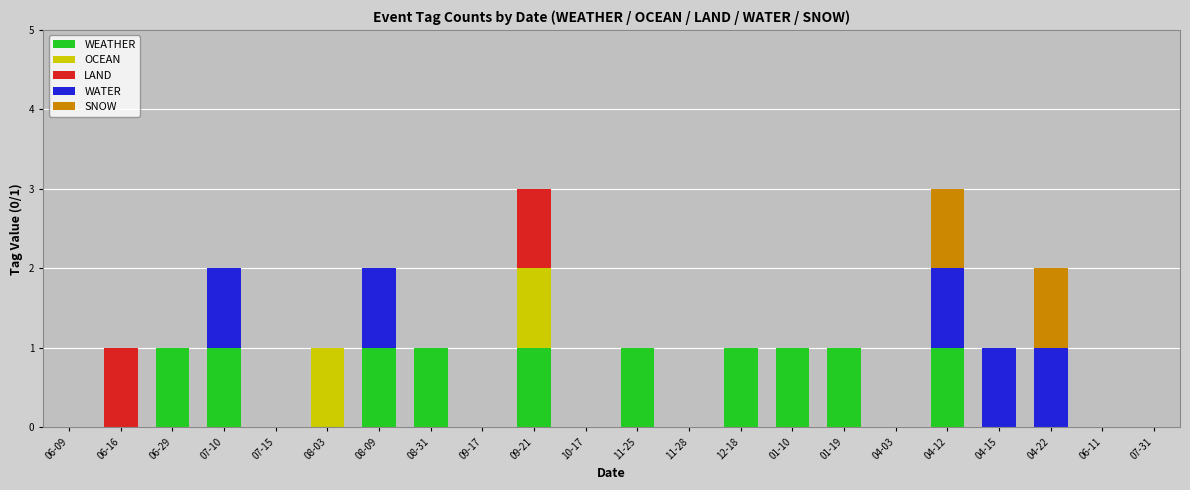

Is it true that WEATHER equals 0 at 09-21?

False